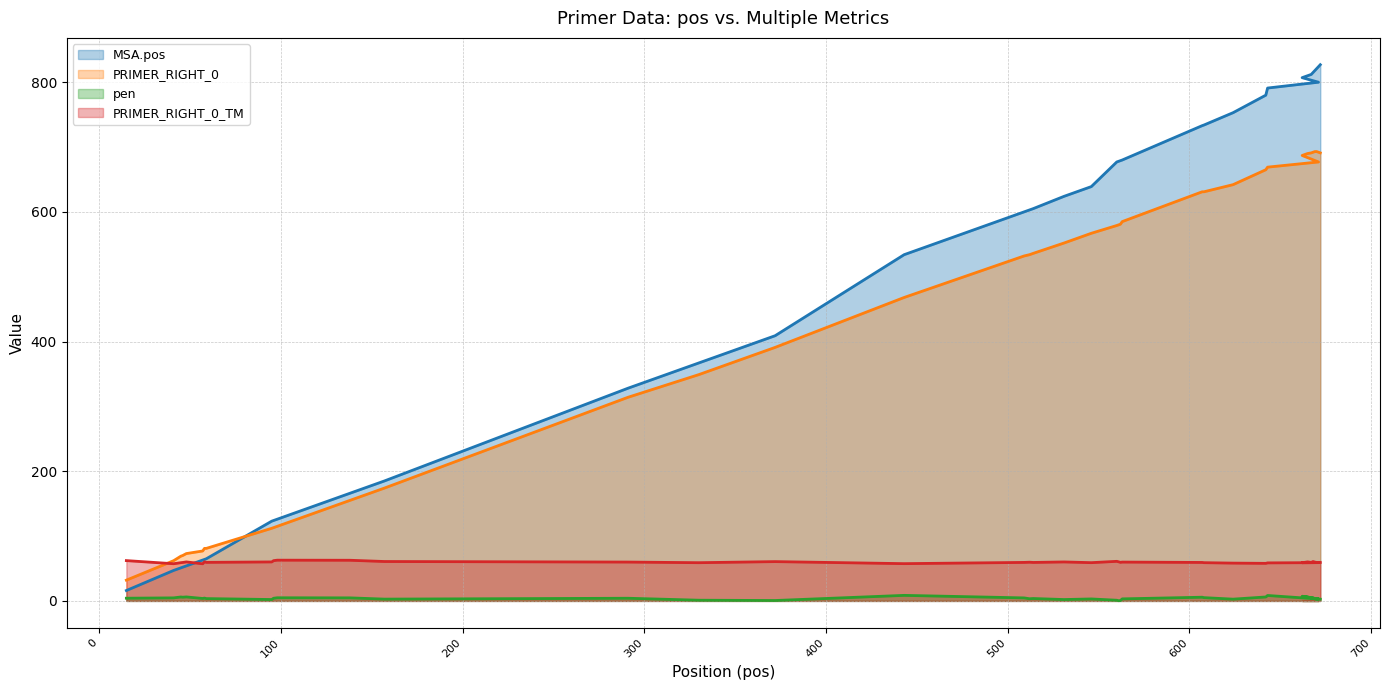

Does the chart display data point markers on the line(s)?

No